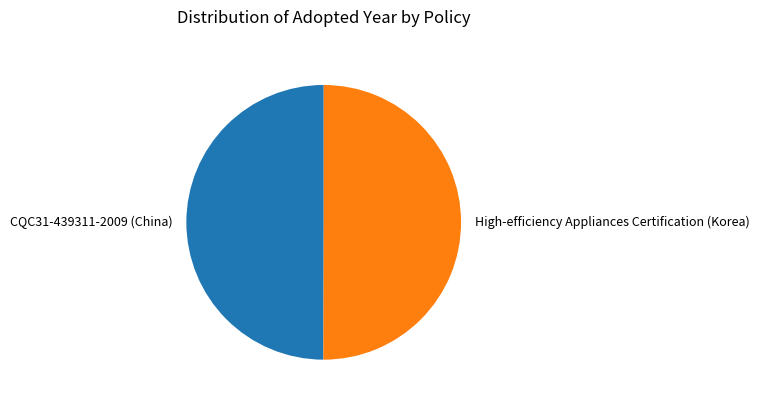

Count the number of slices in the pie.

2